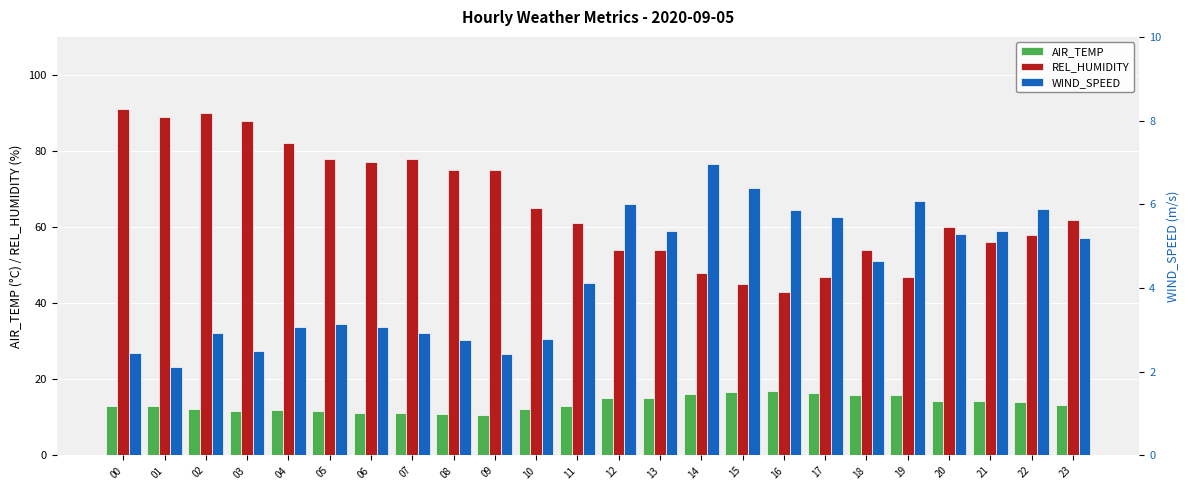

Which series changed the most between 16 and 18?

REL_HUMIDITY